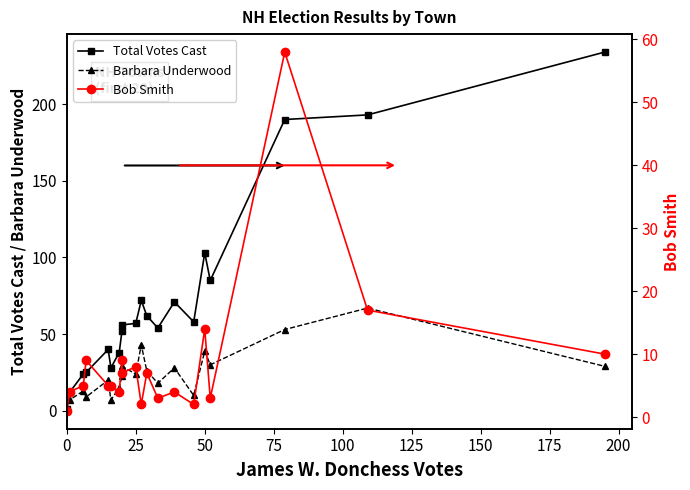

Rank the series by their average value, from highest to lowest.

Total Votes Cast, Barbara Underwood, Bob Smith